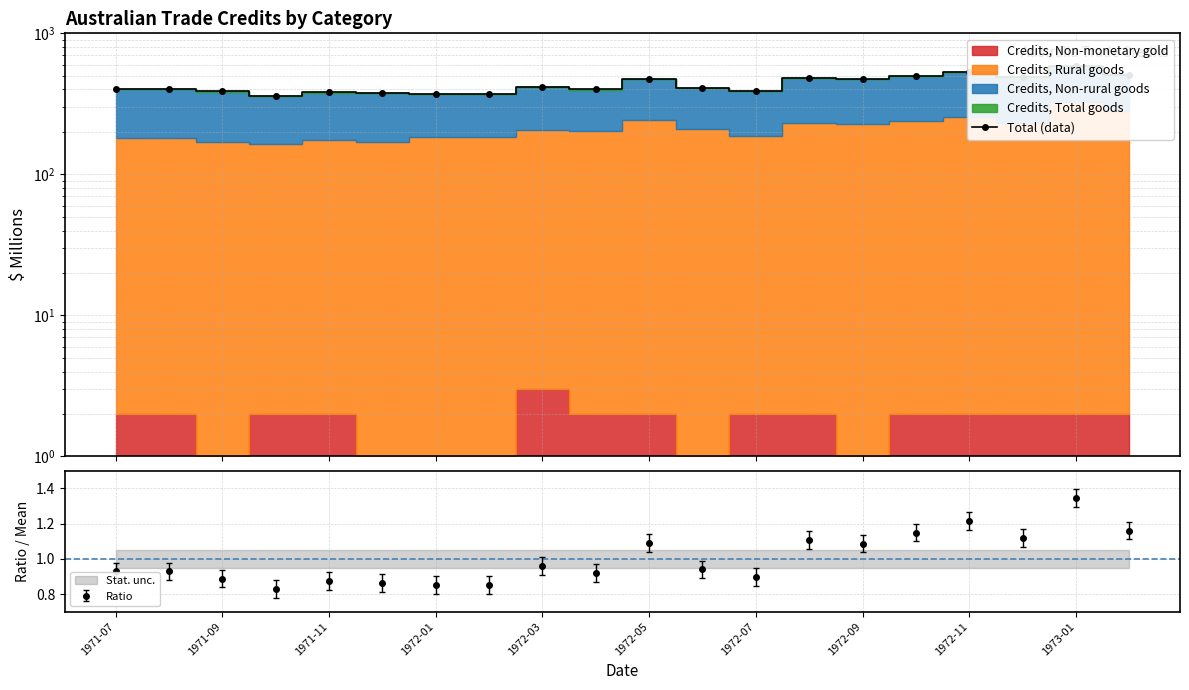

How many points are higher than both their immediate neighbors (excluding endpoints)?

6